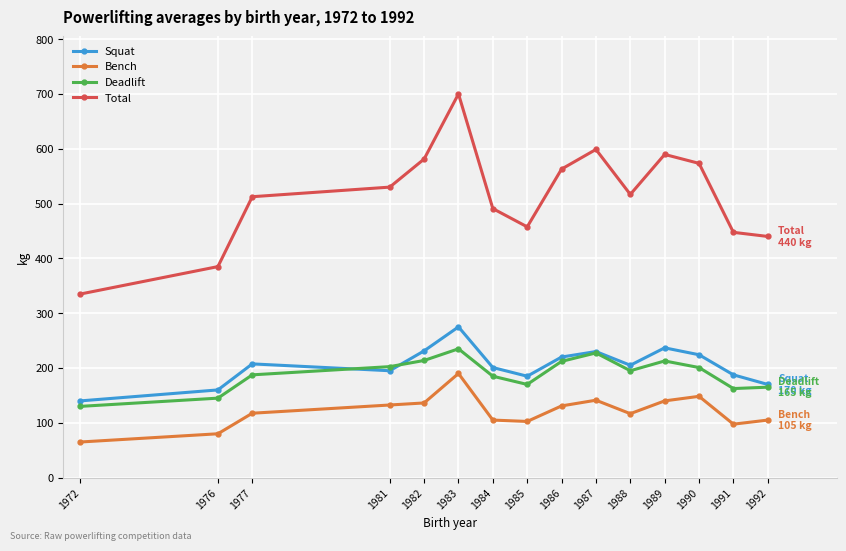

Read the Deadlift value at 1981.

202.5